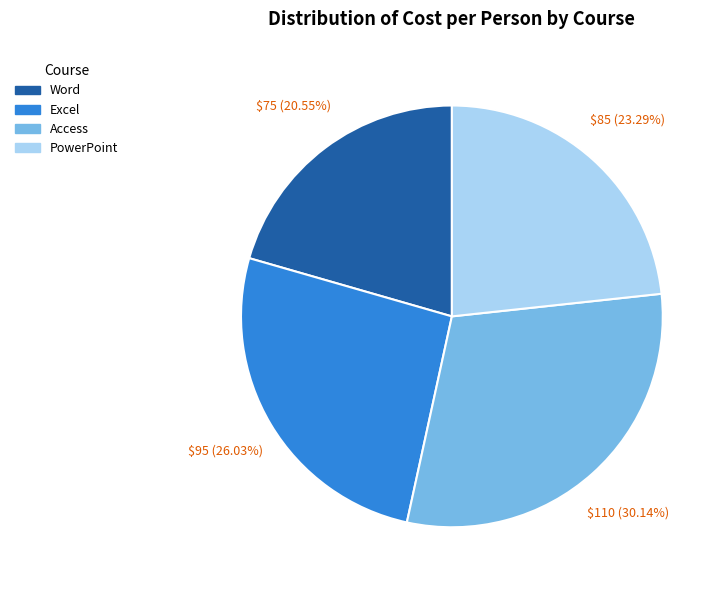

Which slice is the largest?

Access